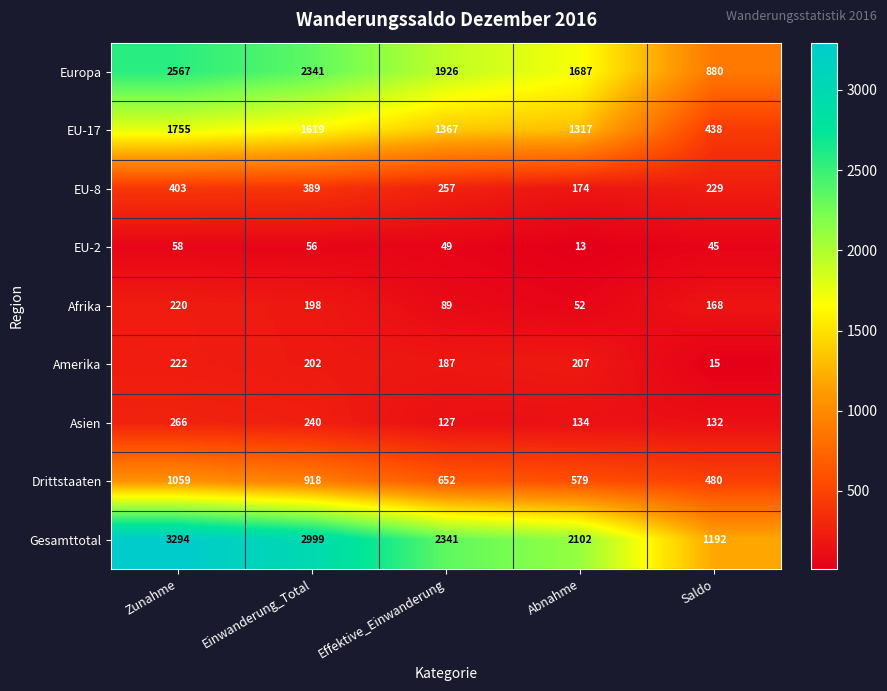

What is the sum of the EU-8 values at Saldo and Effektive_Einwanderung?

486